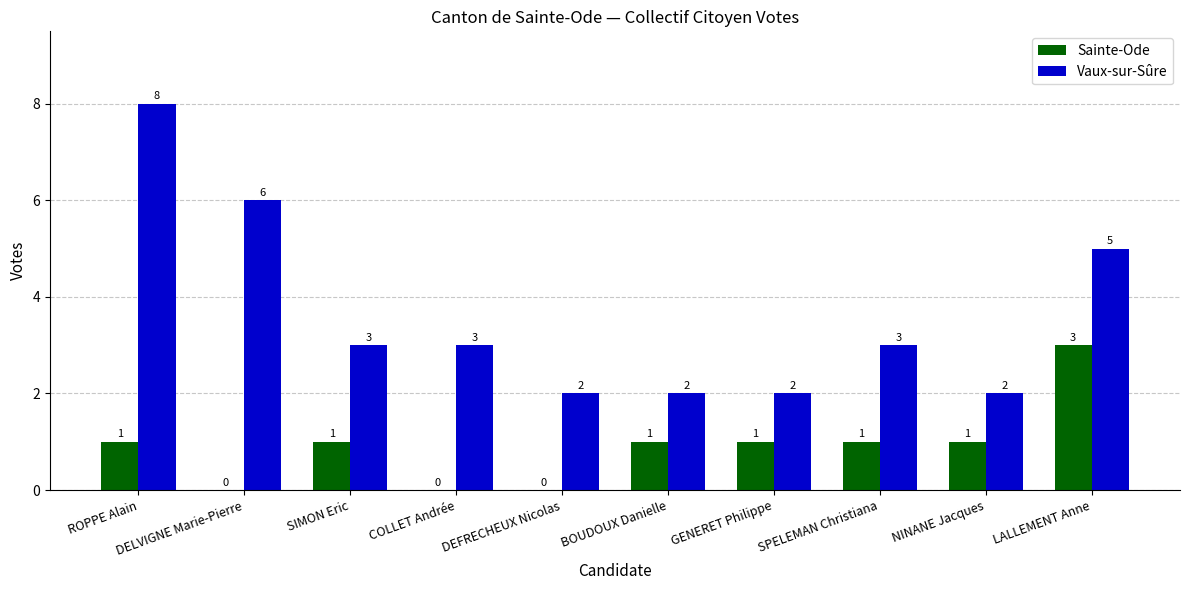

What is the sum of all Sainte-Ode values?

9